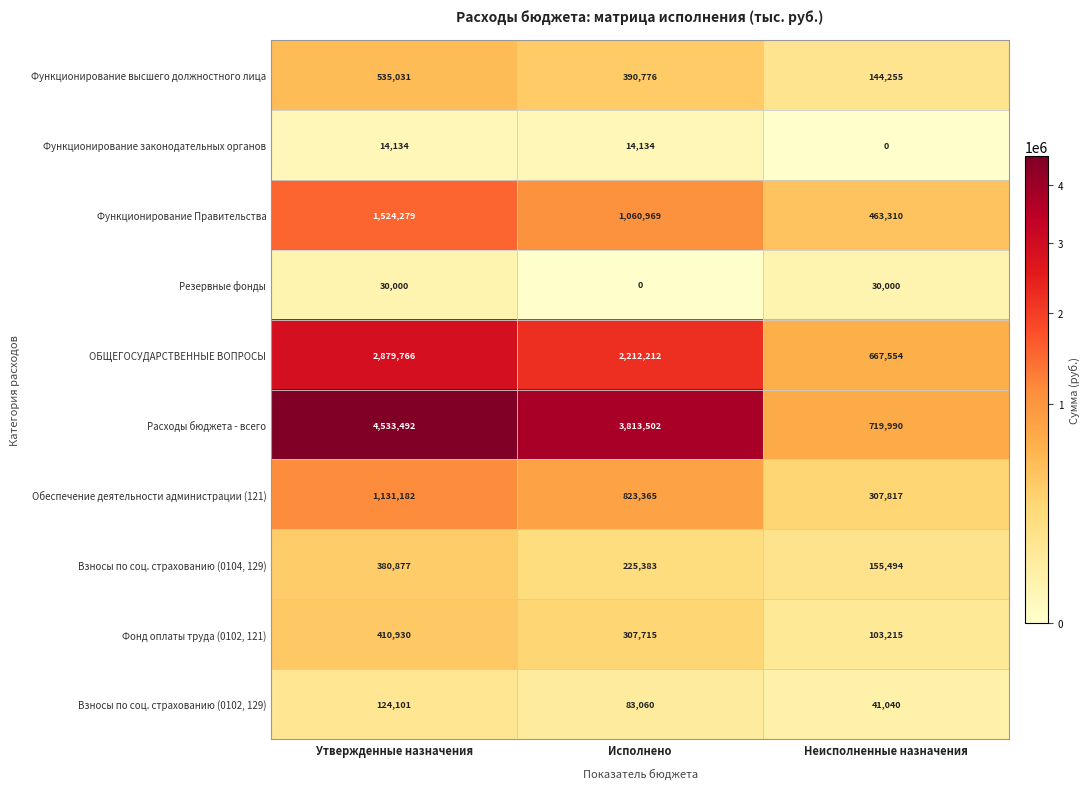

True or false: Функционирование Правительства has a value of 609259 at Неисполненные назначения.

False